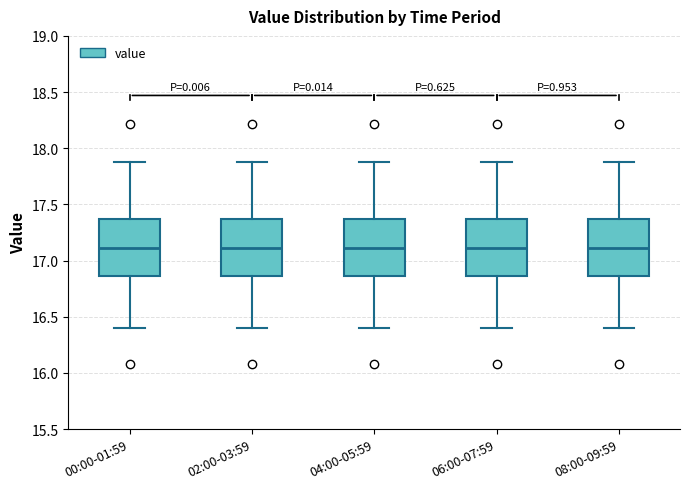

Where is the upper edge of the box for 04:00-05:59 on the y-axis? The values are not printed on the chart, so give them approximately, as read against the axis.

17.35